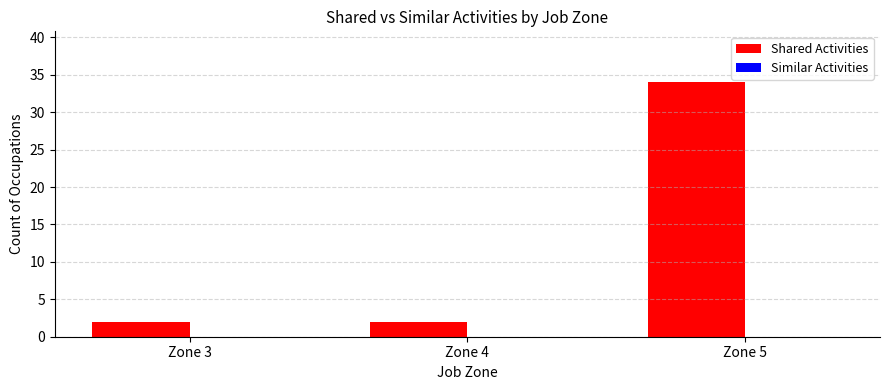

Which has a higher value, Zone 5 or Zone 3?

Zone 5